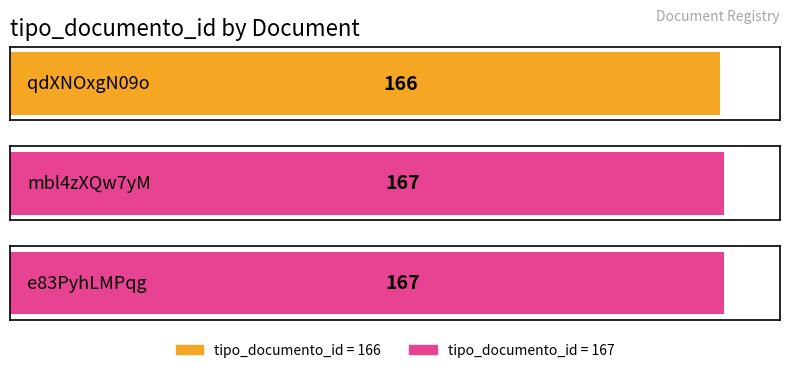

What is the label of the 1st bar from the right?

e83PyhLMPqg